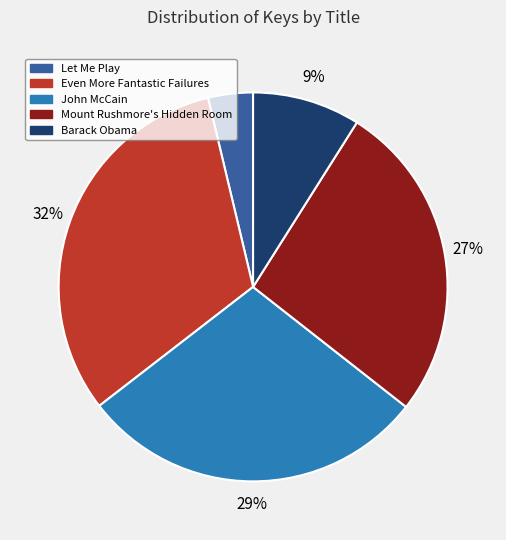

What percentage is the Mount Rushmore's Hidden Room slice, to the nearest percent?

27%